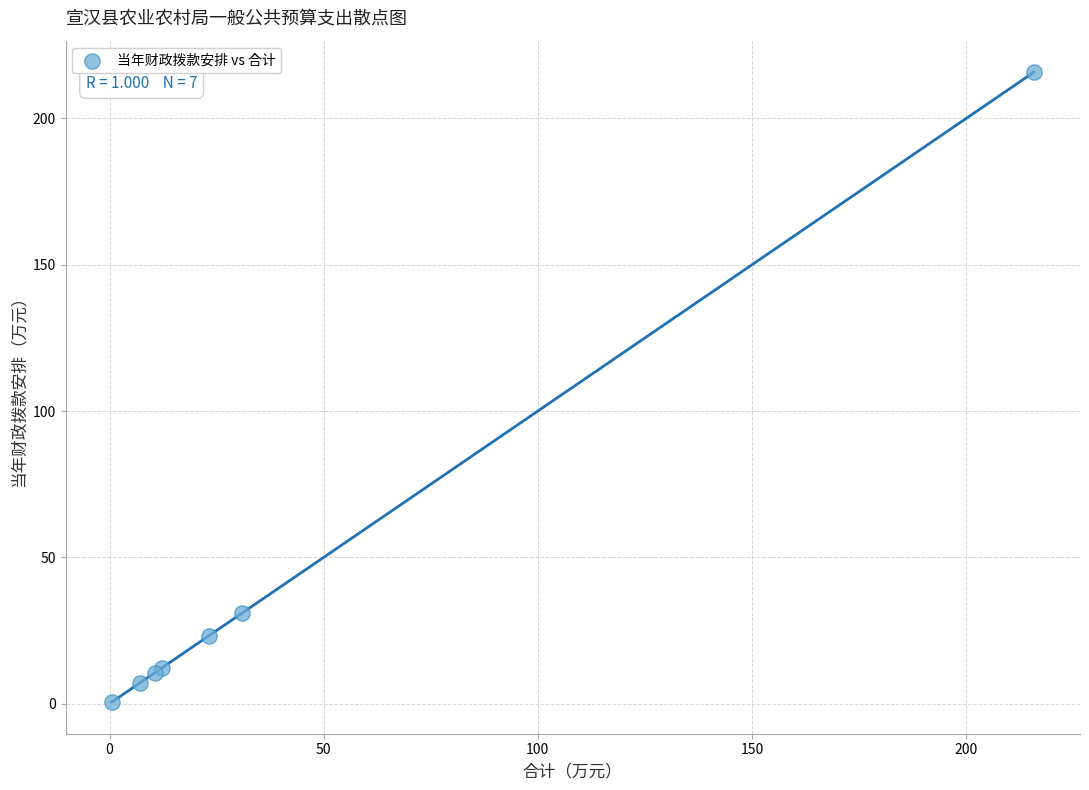

What Y value in the scatter plot is closest to 108?

30.8